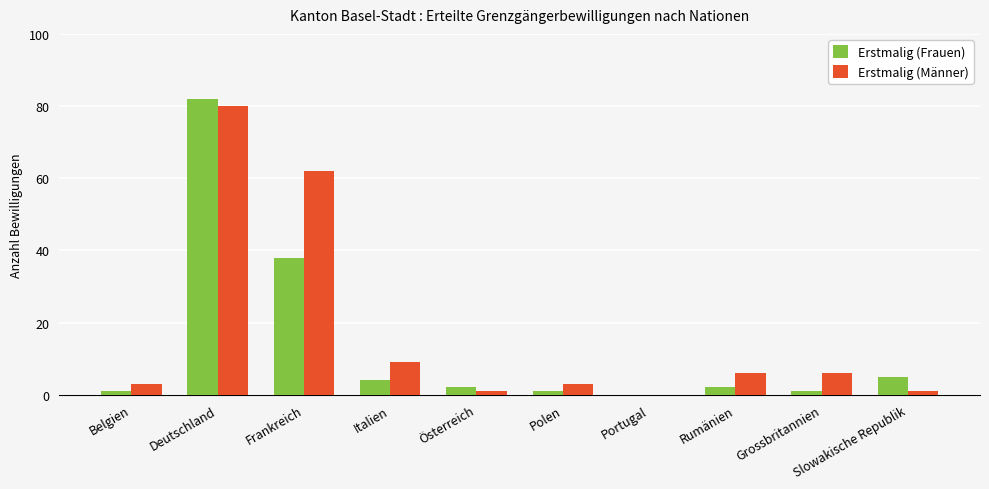

At which category is the sum across all series the highest?

Deutschland